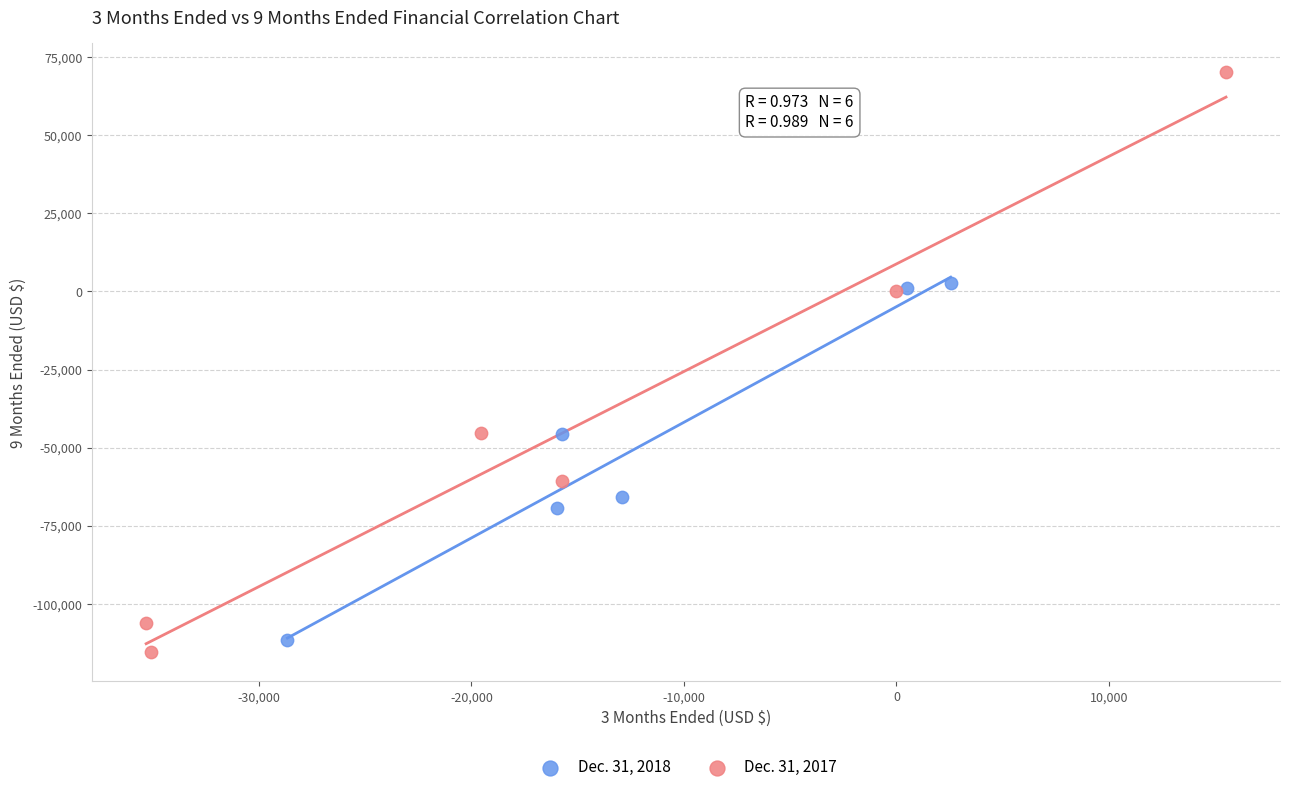

Which series contains the highest Y value?

Dec. 31, 2017